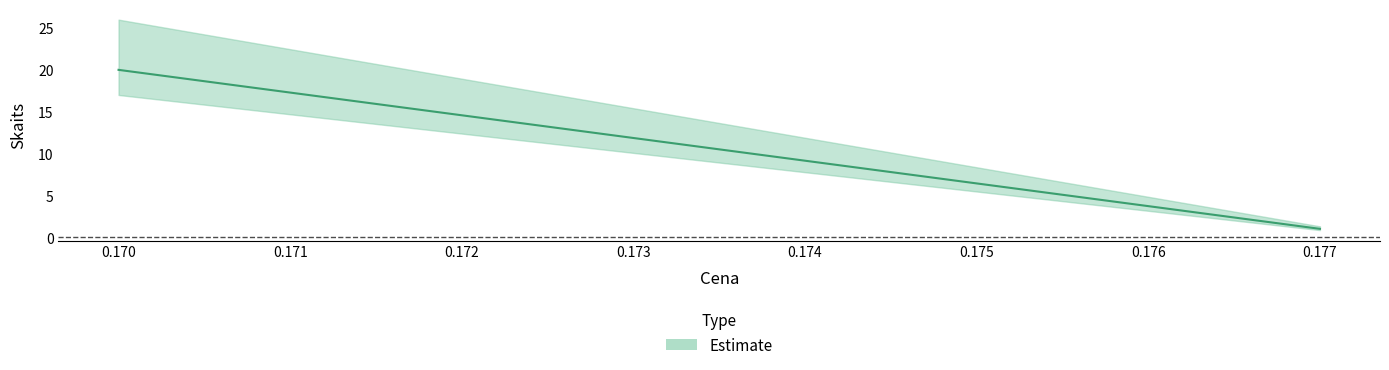

What is the approximate value at 0.17?

20